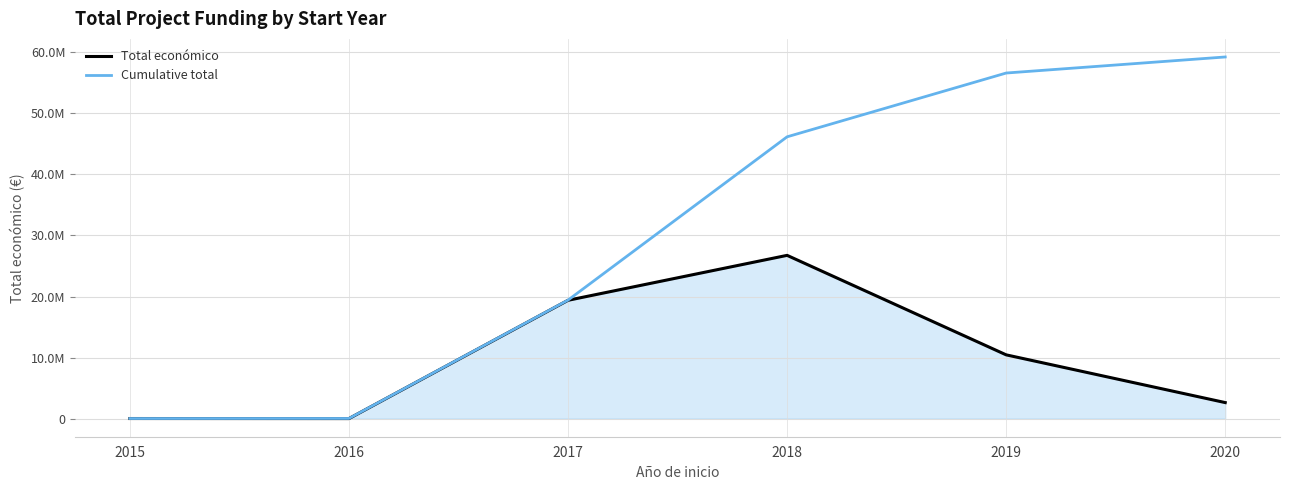

What are all the series names shown in the legend?

Total económico, Cumulative total